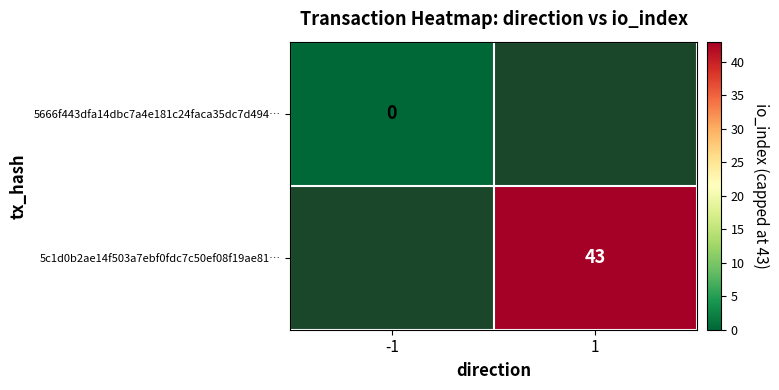

The 5666f443dfa14dbc7a4e181c24faca35dc7d494… series shows 0.0 at -1. True or false?

True